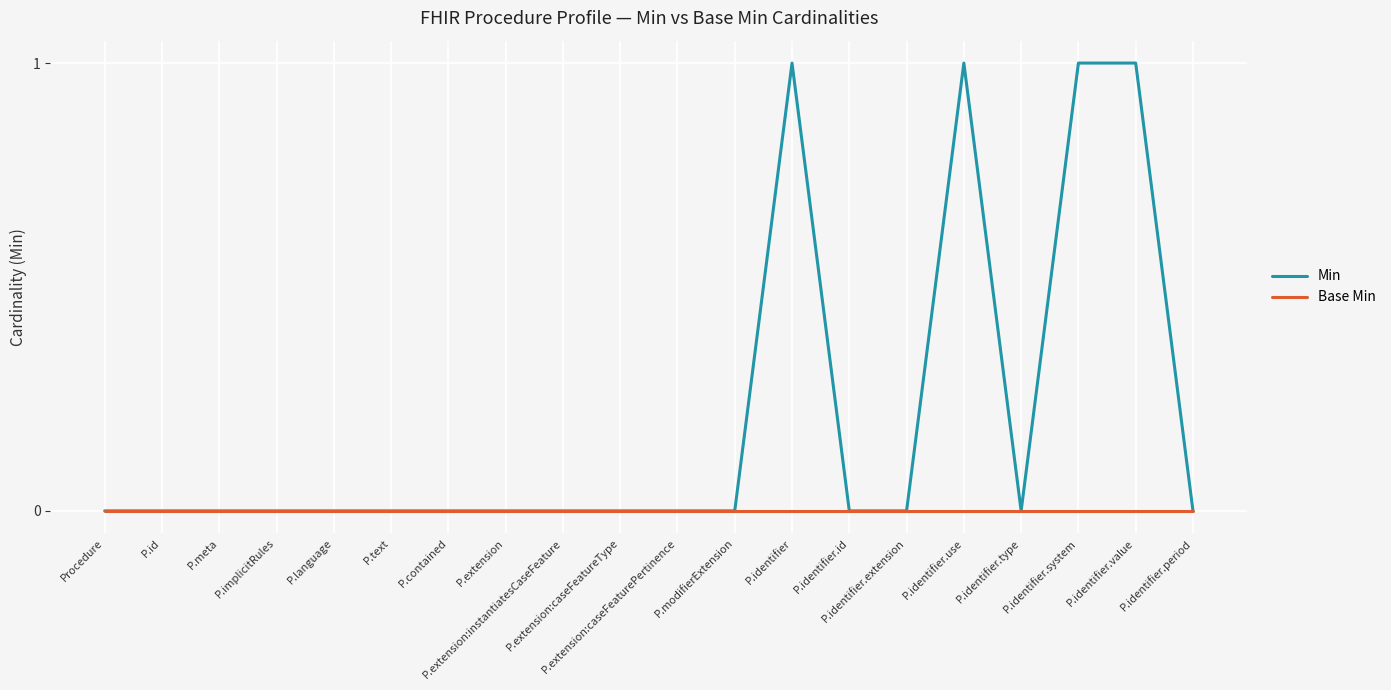

Reading right to left, list all the values displayed in this chart.

Min: 0	1	1	0	1	0	0	1	0	0	0	0	0	0	0	0	0	0	0	0
Base Min: 0	0	0	0	0	0	0	0	0	0	0	0	0	0	0	0	0	0	0	0